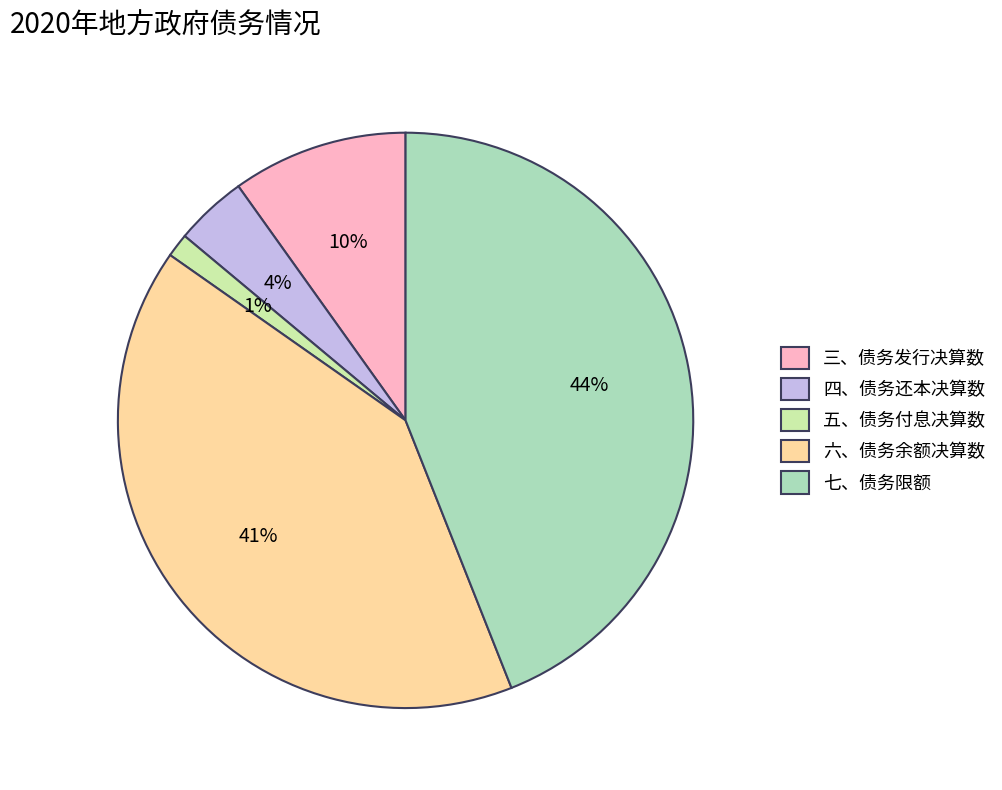

Do 三、债务发行决算数 and 四、债务还本决算数 together represent more than half of the pie?

No